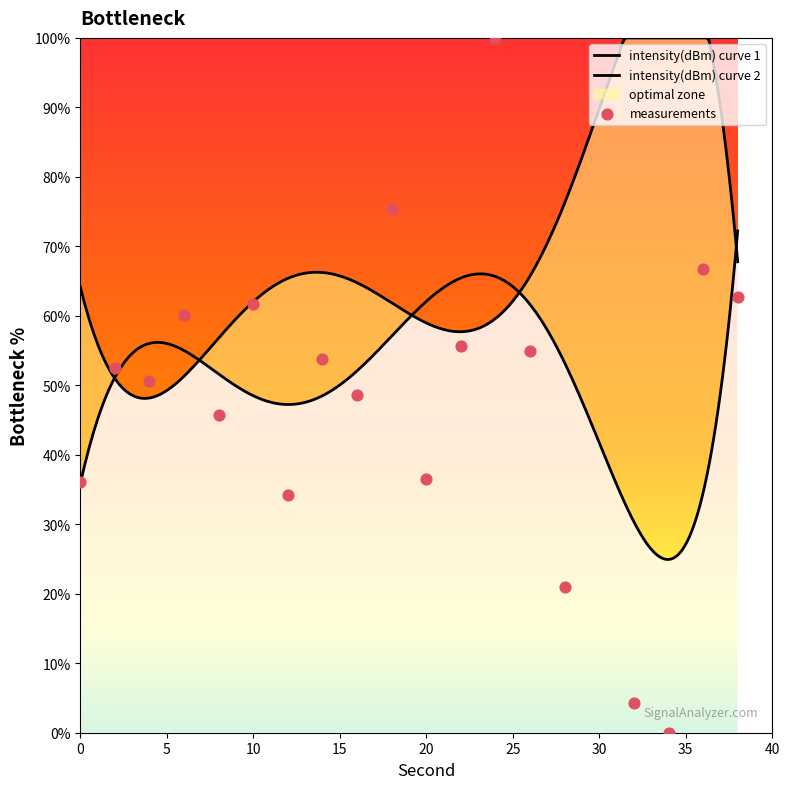

What is the change in value from 20 to 22?

+19.1